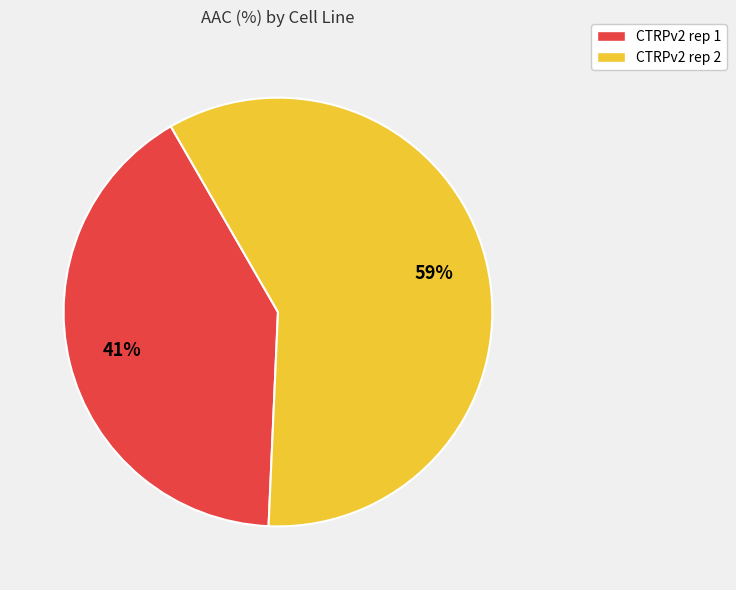

What is the ratio of the value at CTRPv2 rep 2 to the value at CTRPv2 rep 1?

1.4